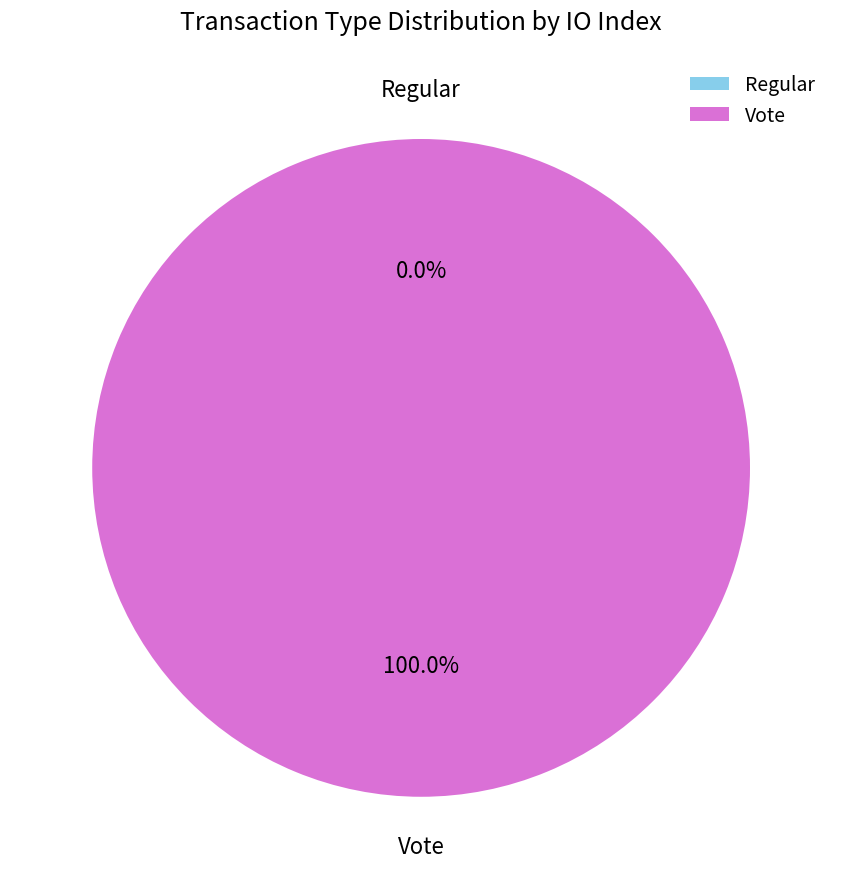

Which category has the biggest portion of the pie?

Vote